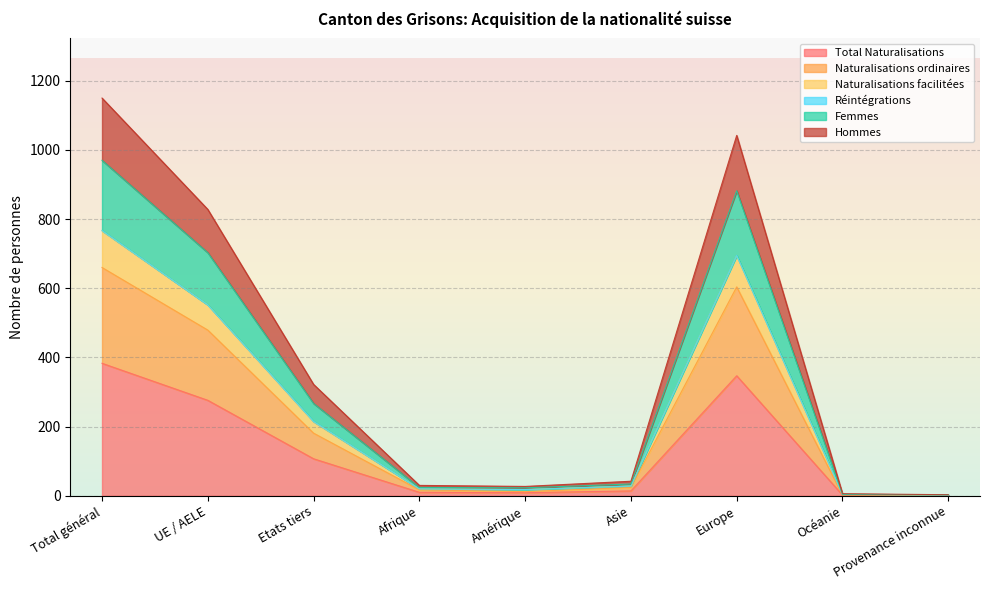

What is the highest value of the Total Naturalisations series?

383